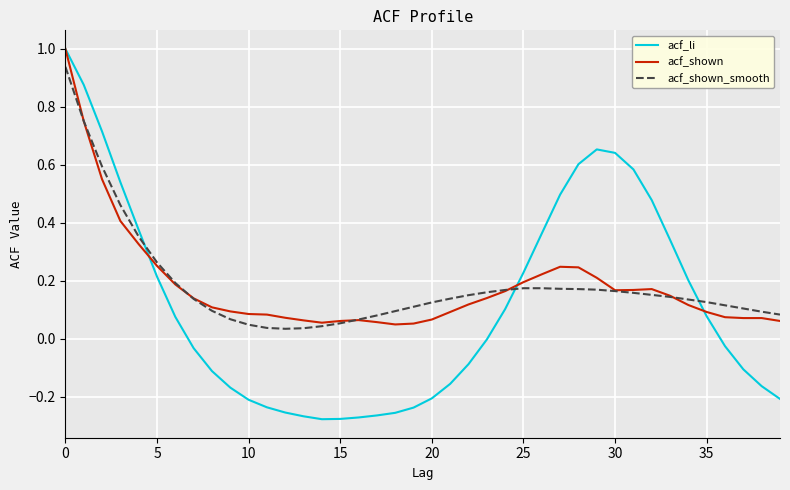

Which series has the largest range (max minus min)?

acf_li